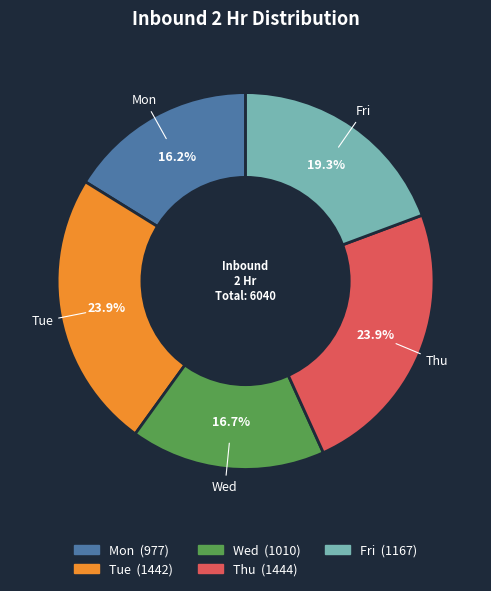

Is there a majority slice in this chart?

No